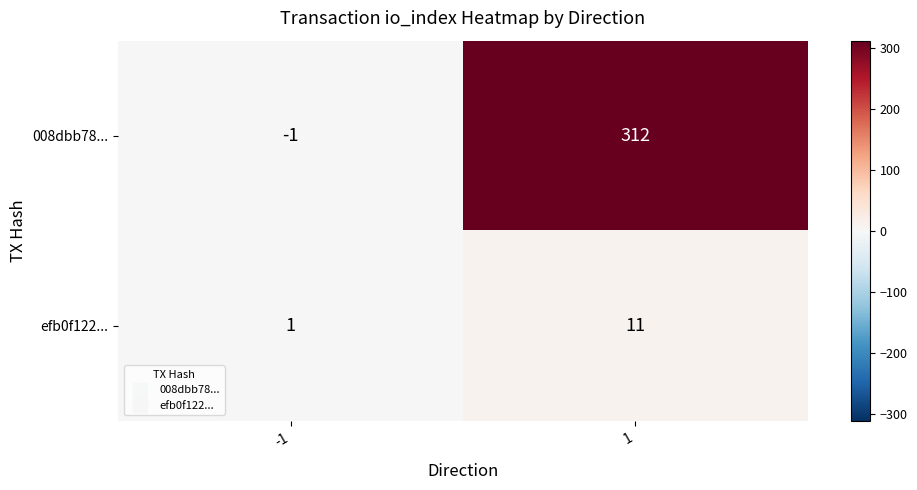

True or false: efb0f122... has a value of 5 at 1.

False